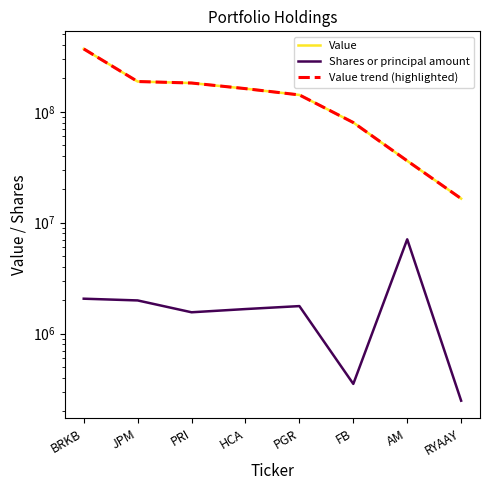

Rank the categories by Shares or principal amount value from highest to lowest.

AM, BRKB, JPM, PGR, HCA, PRI, FB, RYAAY